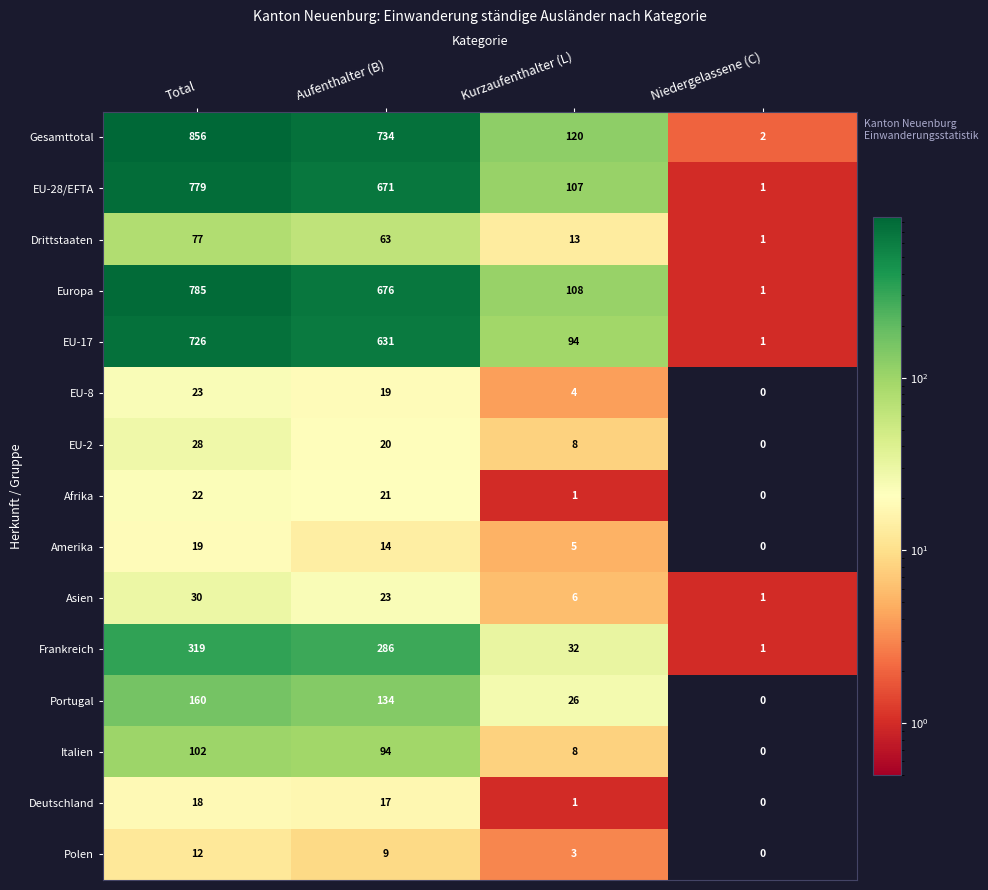

Count the Europa values in the range 108 to 785.

3